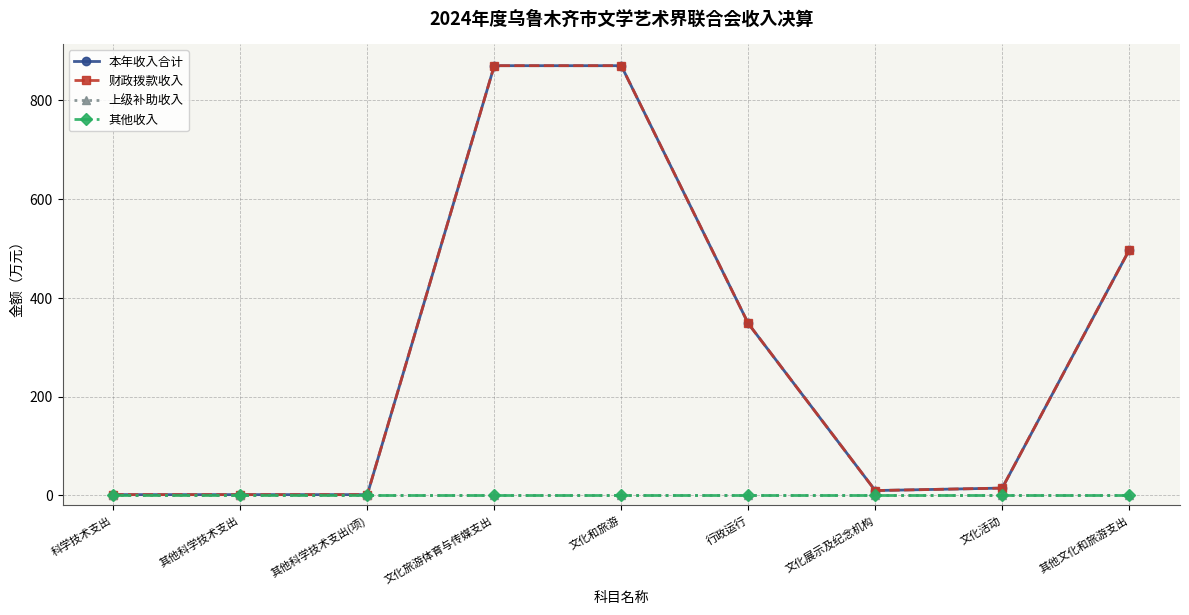

At which label does 上级补助收入 reach its minimum?

科学技术支出